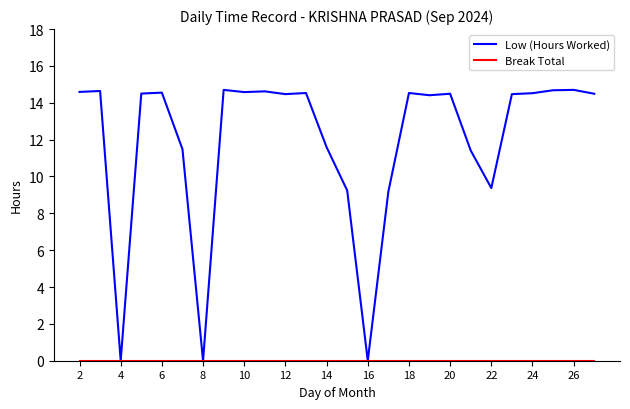

Which series has the widest spread of values?

Low (Hours Worked)